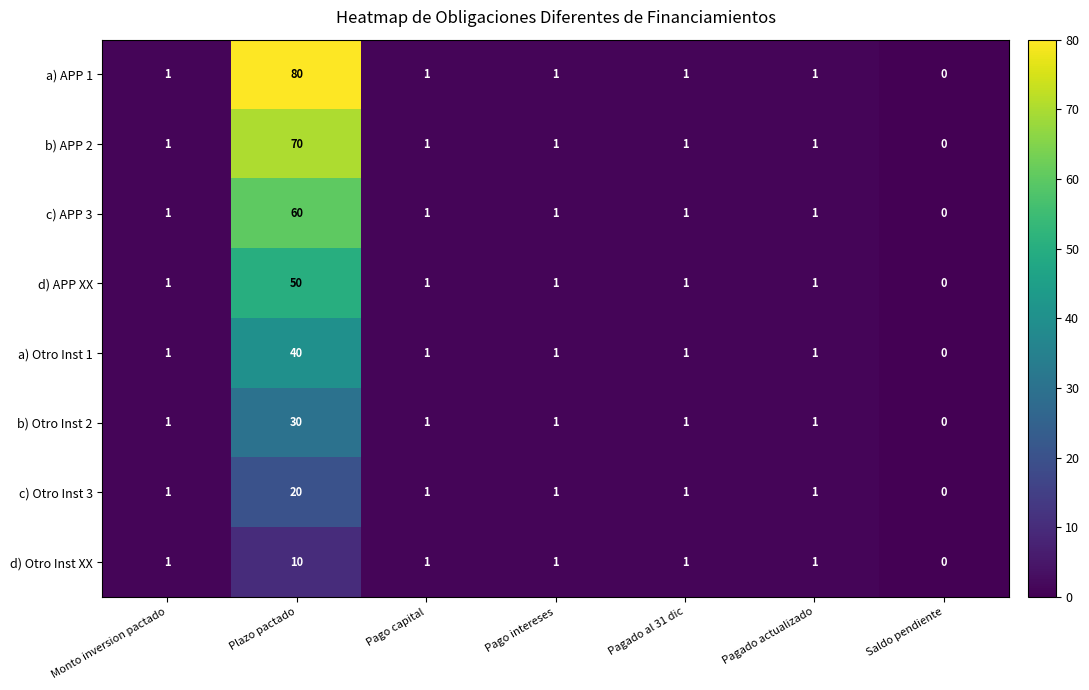

Which series has the widest spread of values?

a) APP 1